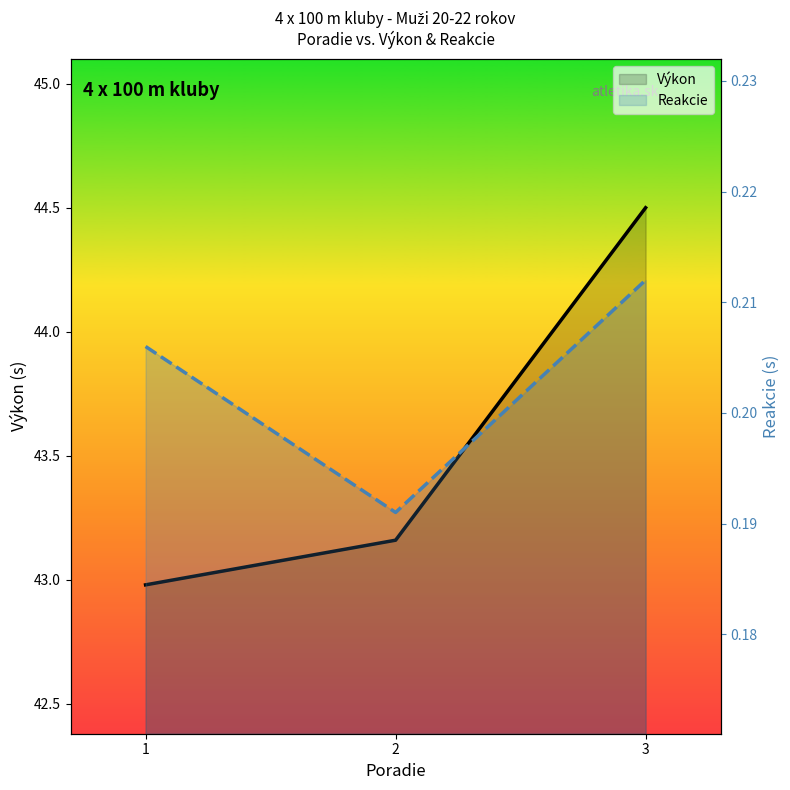

How many Výkon (line) values are between 42 and 44?

2